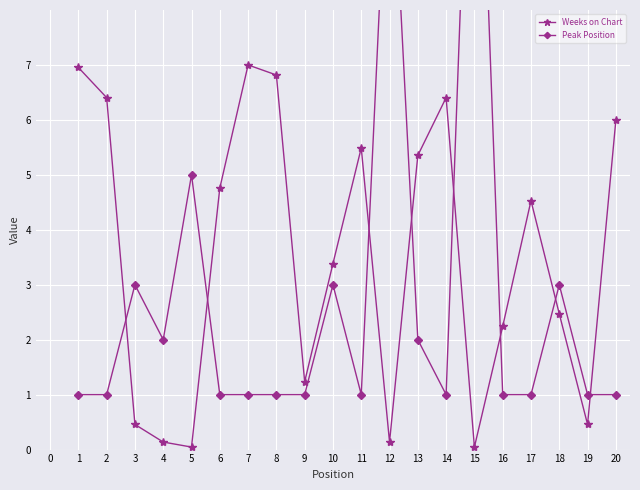

At how many categories does at least one series exceed 10?

2